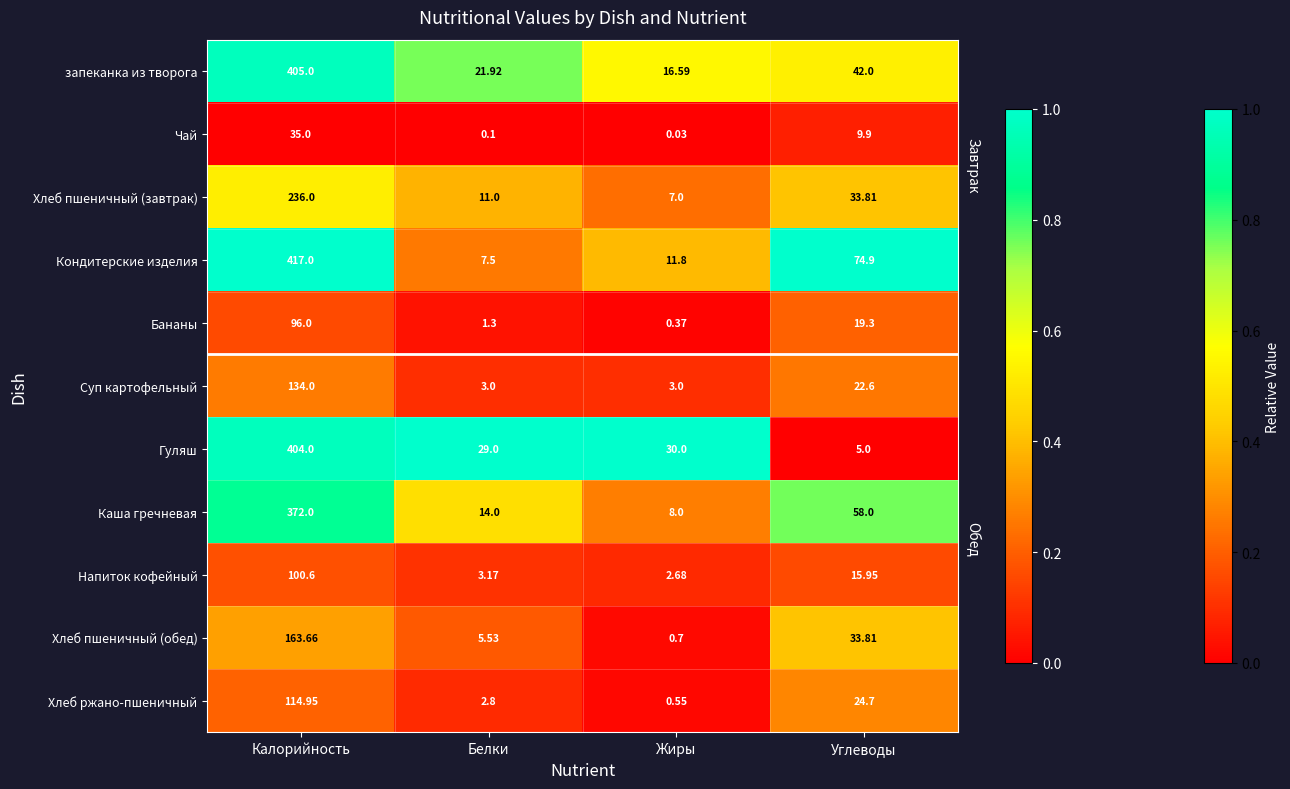

At which category is the sum across all series the highest?

Калорийность